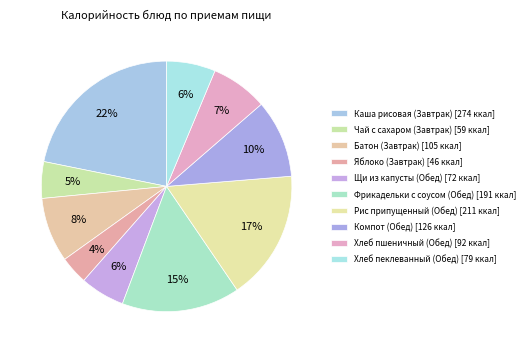

How many segments does this pie chart have?

10